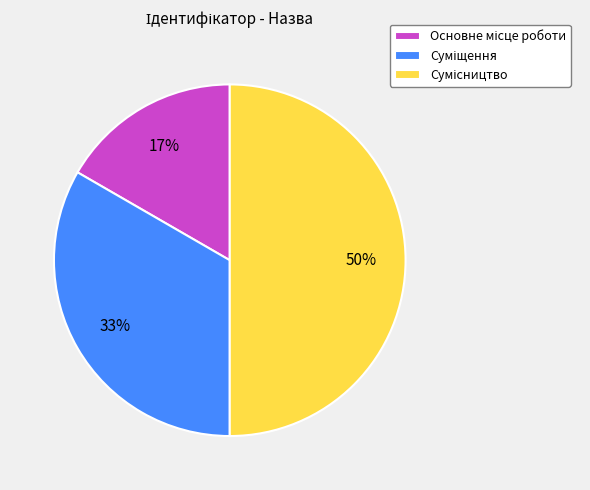

To the nearest percent, what is the average slice percentage?

33%